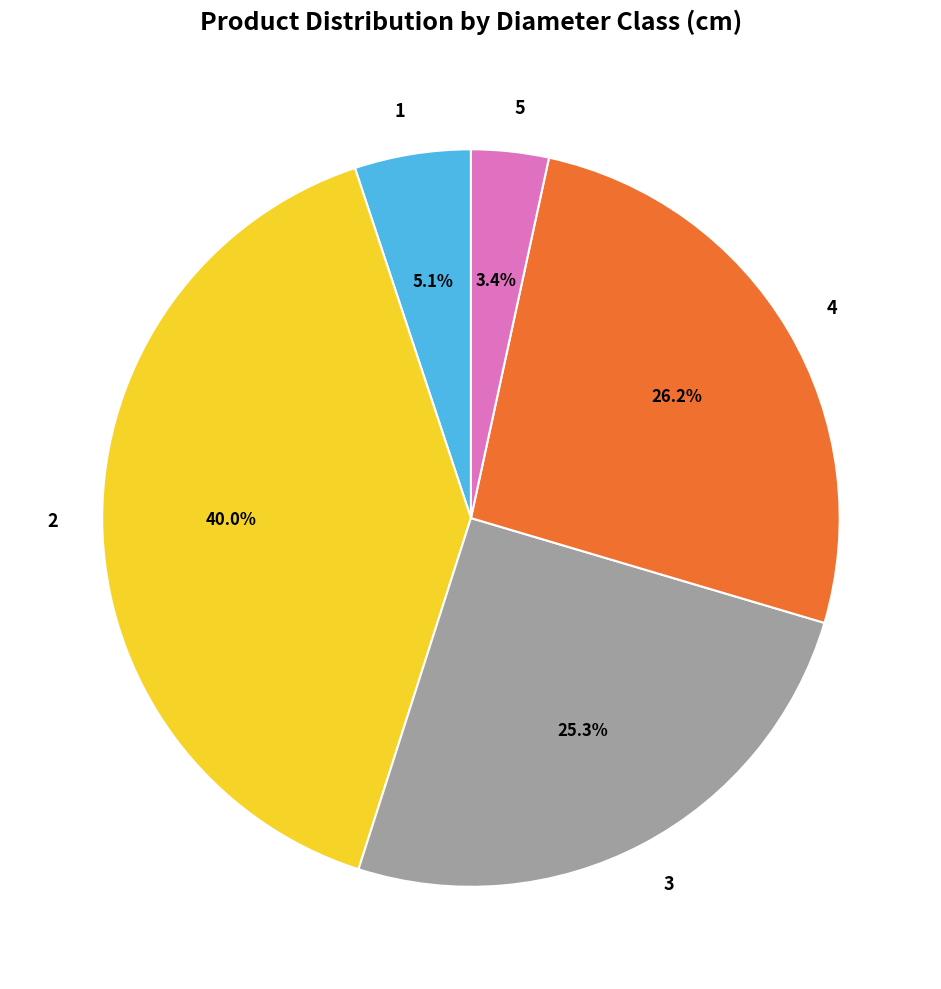

What percentage is NOT represented by 1?

94.9%